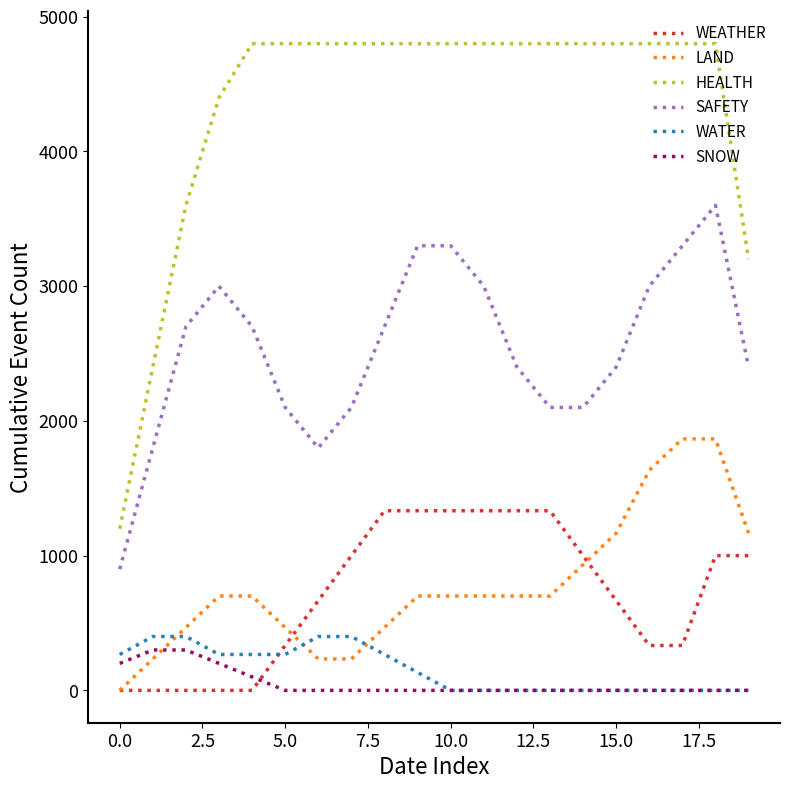

Which series has the largest total across all categories?

HEALTH